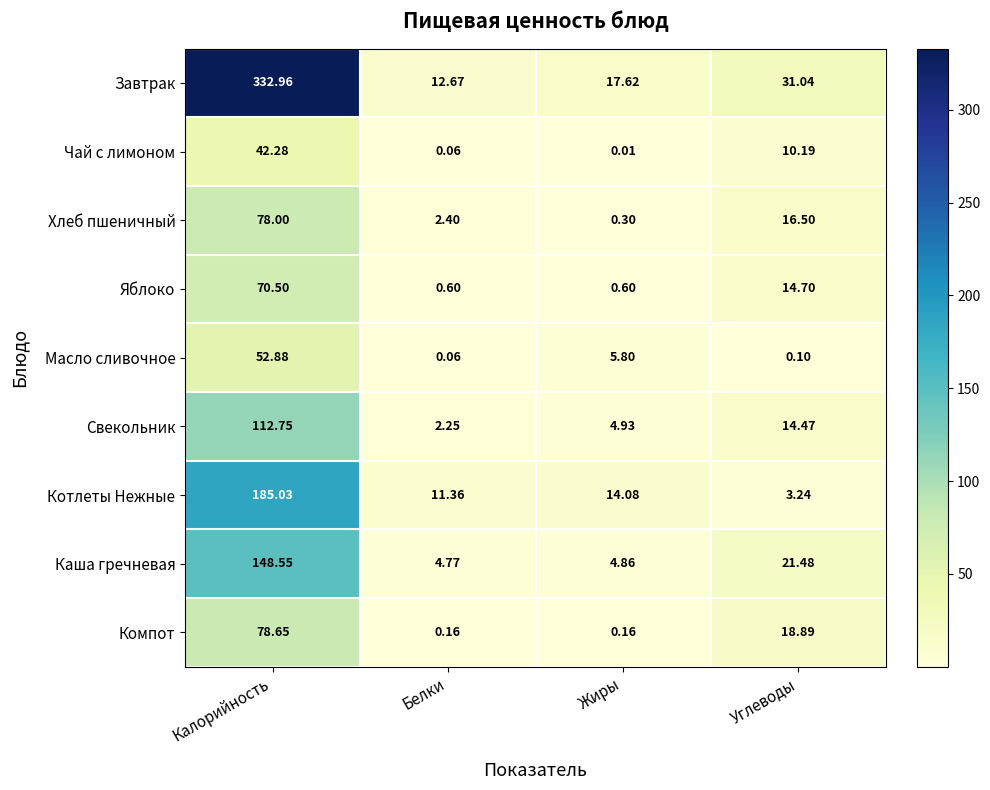

At how many categories does at least one series exceed 5?

4